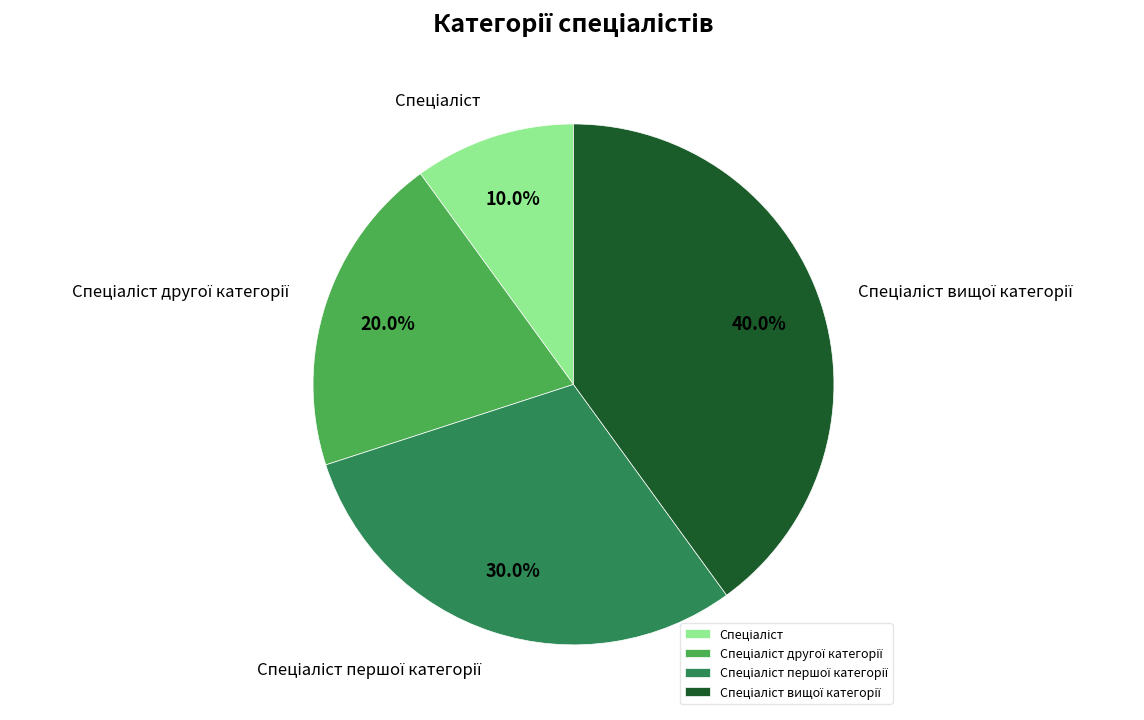

Is there a majority slice in this chart?

No